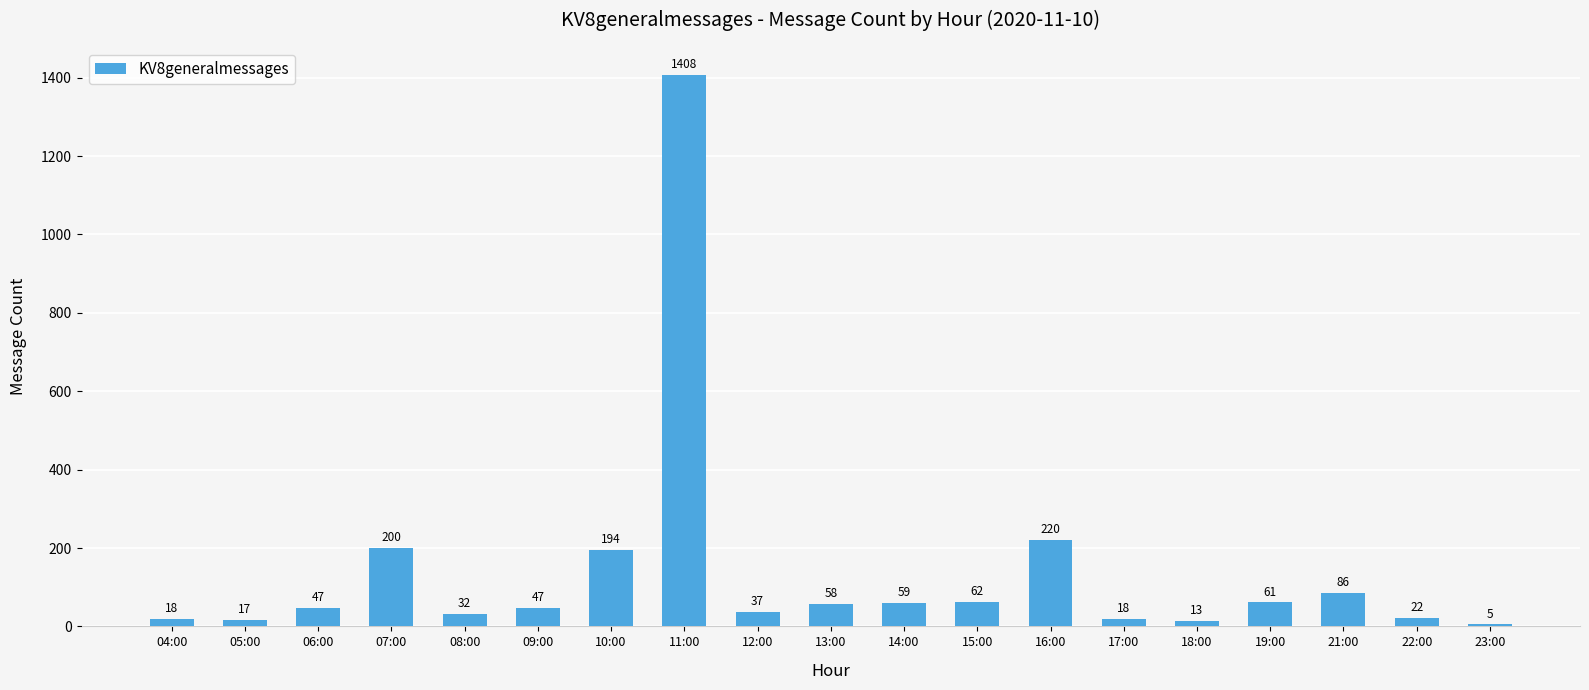

Reading left to right, what are all the values shown in this chart?

18	17	47	200	32	47	194	1408	37	58	59	62	220	18	13	61	86	22	5